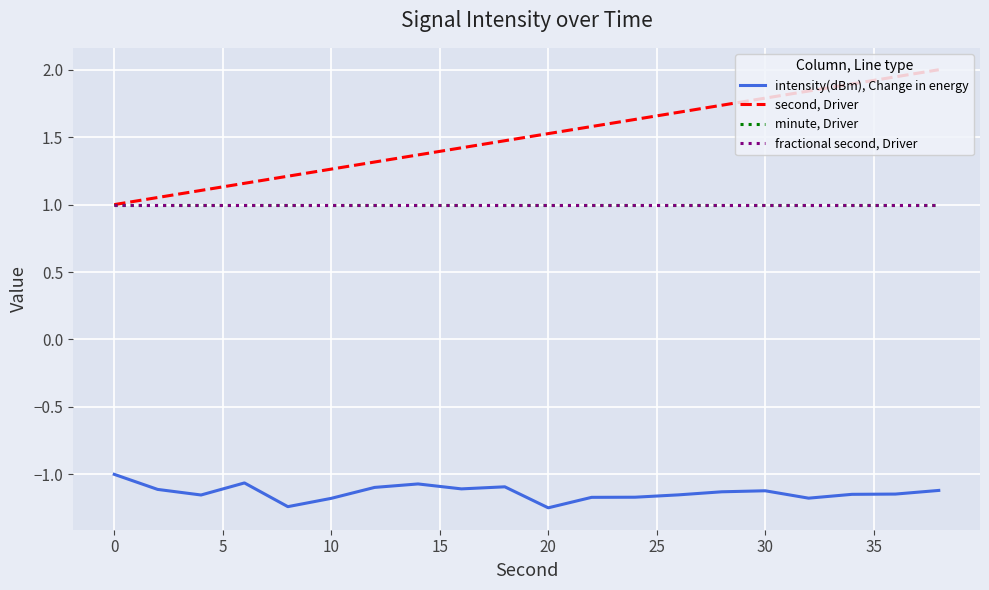

What is the minimum value for minute, Driver?

1.0